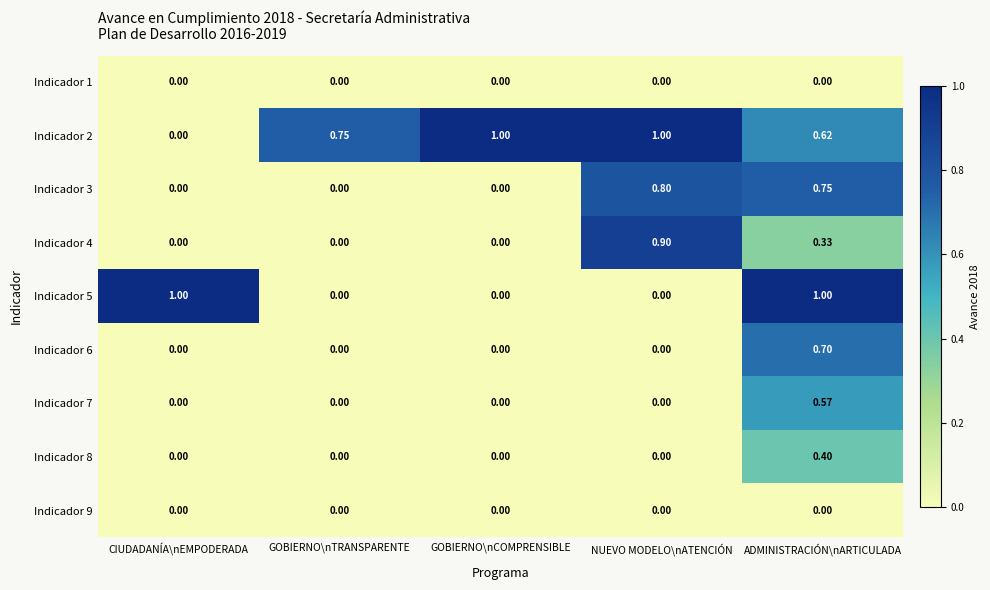

Is the value of Indicador 3 at ADMINISTRACIÓN\nARTICULADA greater than the value of Indicador 5 at NUEVO MODELO\nATENCIÓN?

Yes